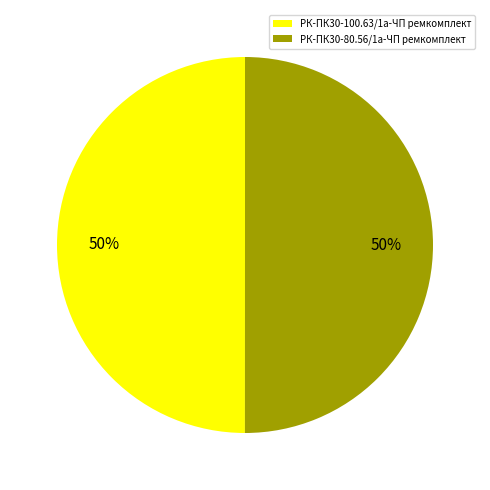

To the nearest percent, what is the average slice percentage?

50%